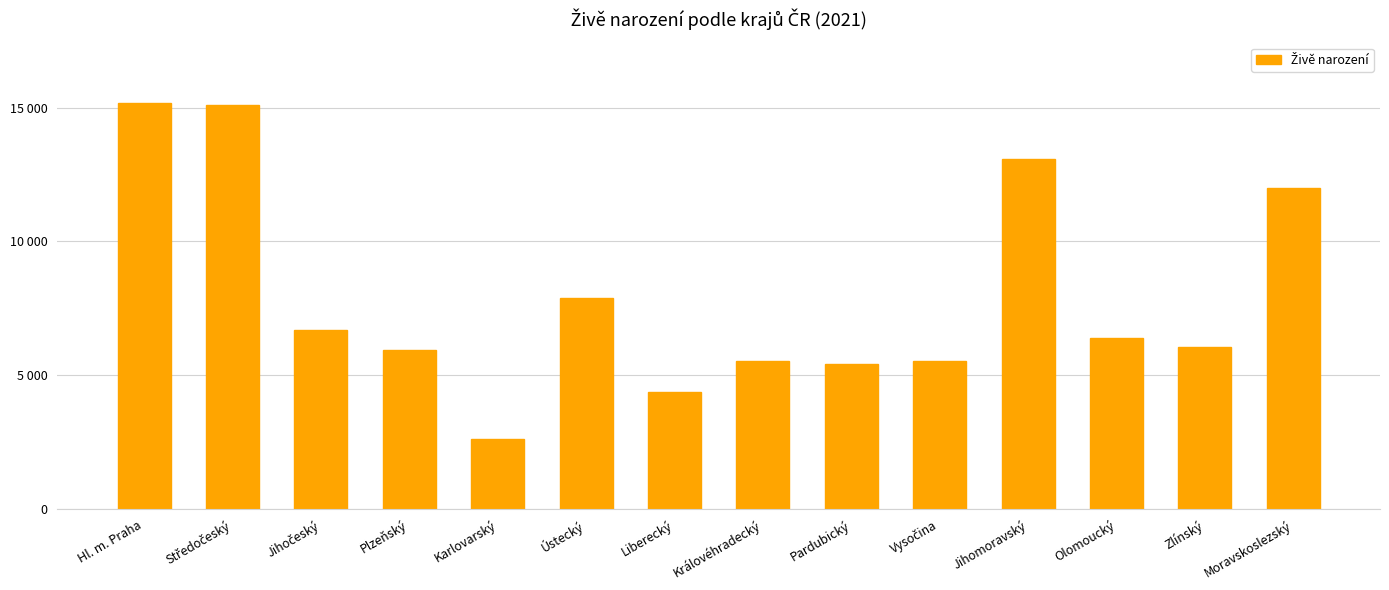

Where is the data nearest to the value 8888?

Ústecký